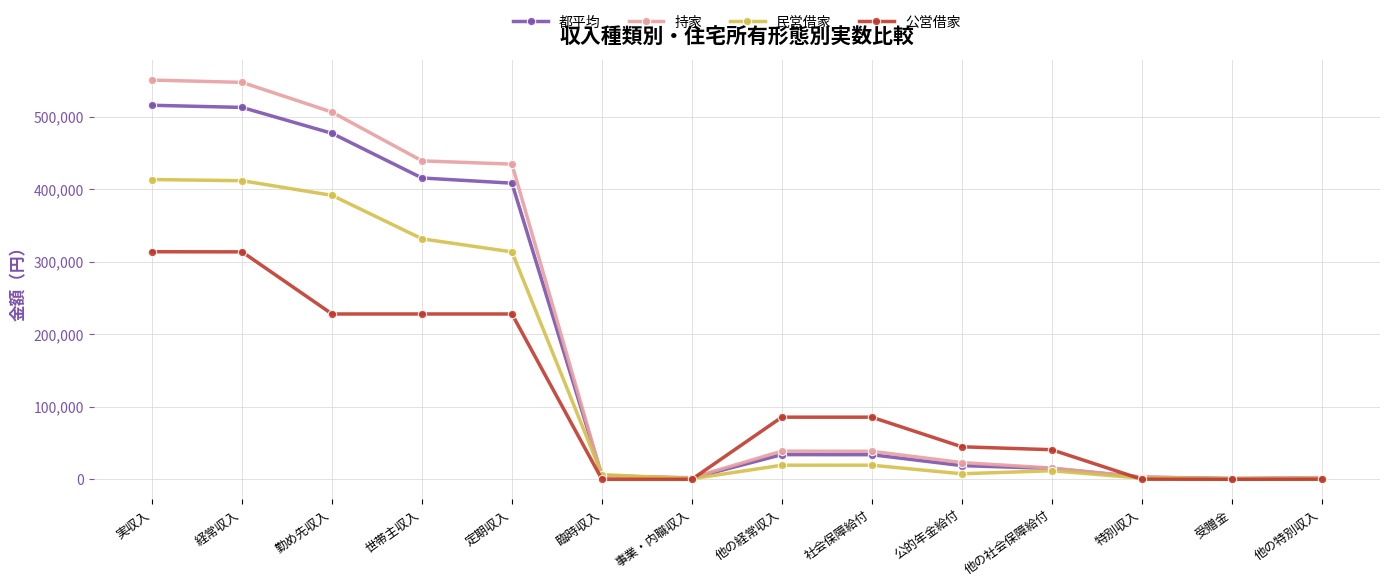

Which series has the largest range (max minus min)?

持家